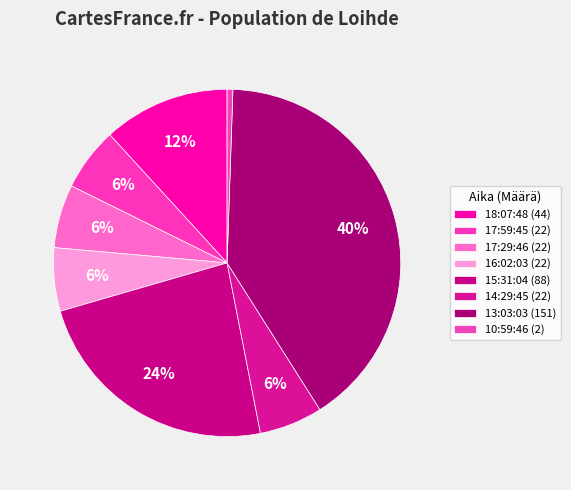

Is there any slice that represents more than half of the pie?

No